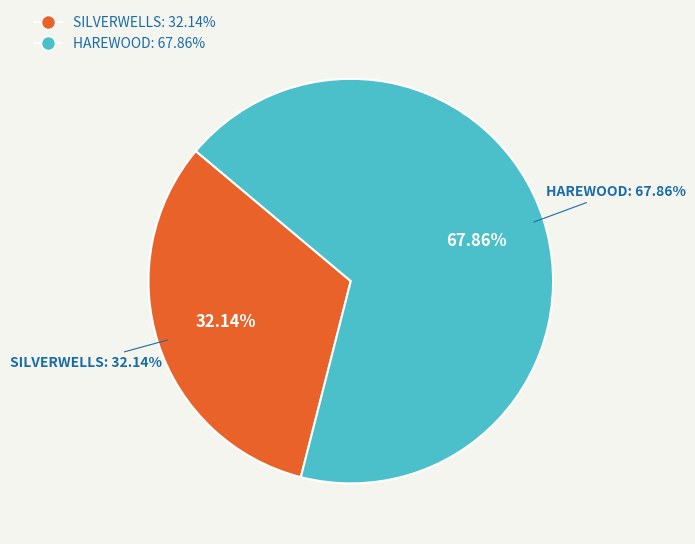

What percentage is the HAREWOOD slice, to the nearest percent?

68%